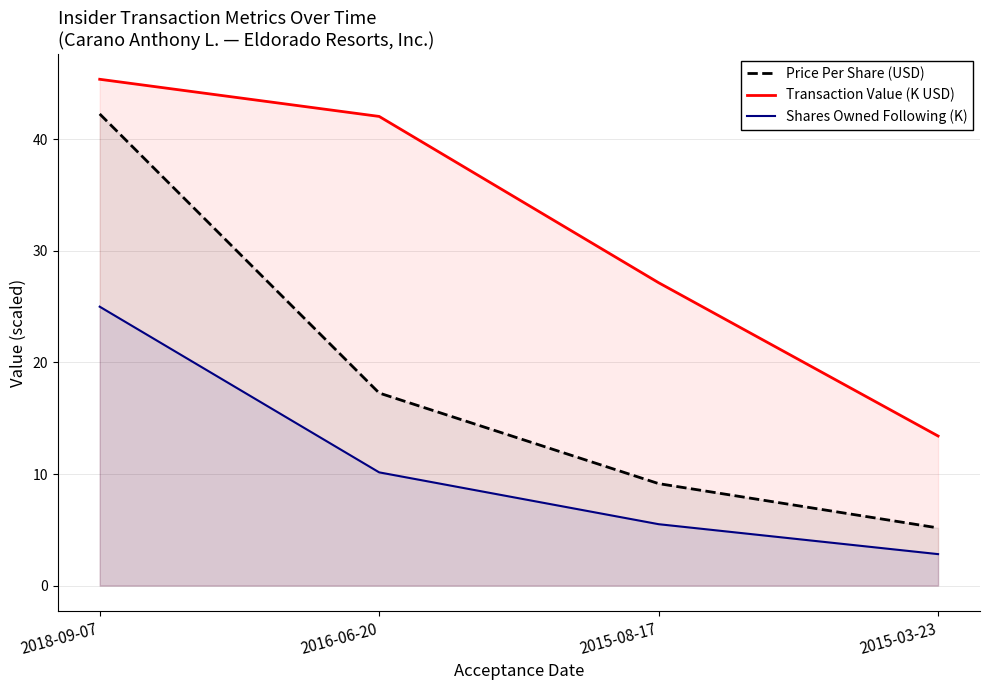

Reading left to right, extract all data points from this chart.

Price Per Share (USD): 42.3	17.3	9.1	5.2
Transaction Value (K USD): 45.4	42.1	27.1	13.4
Shares Owned Following (K): 25.0	10.2	5.5	2.8